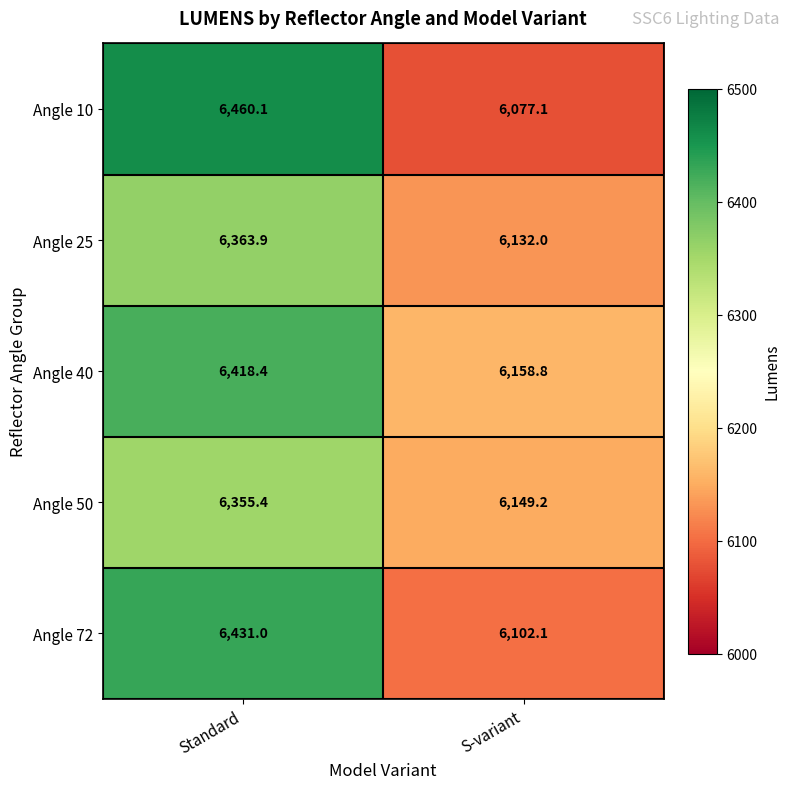

List the series in order of their peak value, highest first.

Angle 10, Angle 72, Angle 40, Angle 25, Angle 50